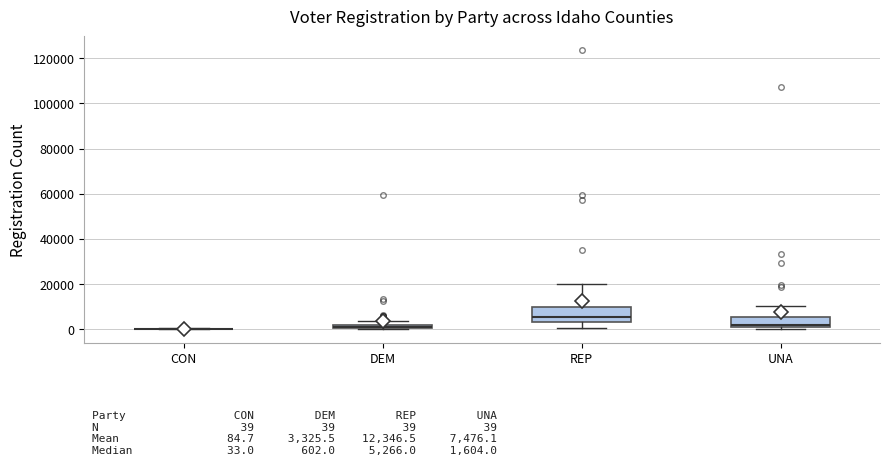

Comparing the boxes themselves (not the whiskers), which one is the tallest?

REP